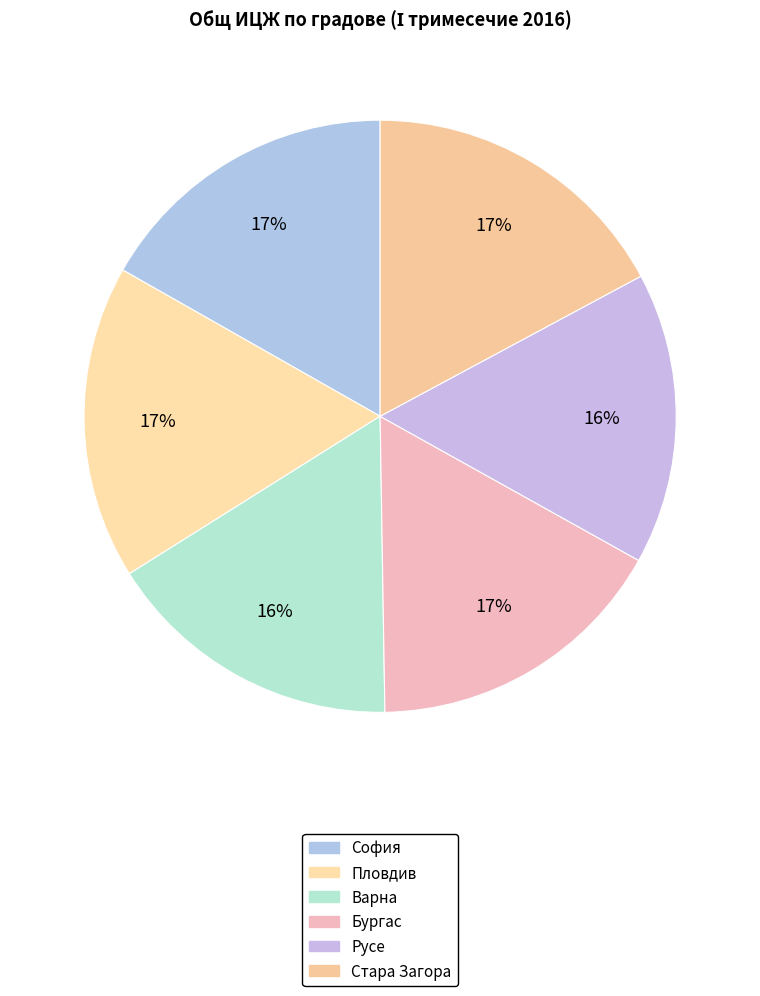

How many slices are in this pie chart?

6